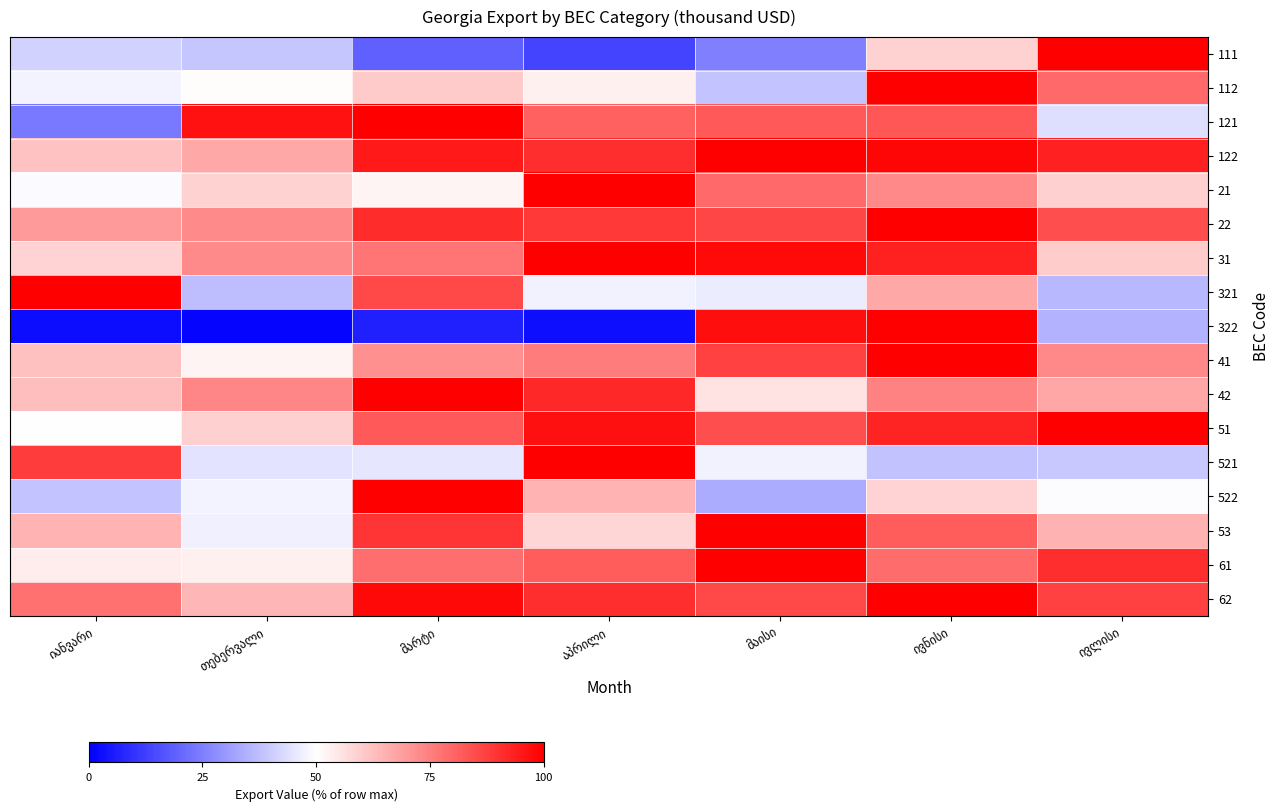

At which category is the sum across all series the highest?

ივნისი